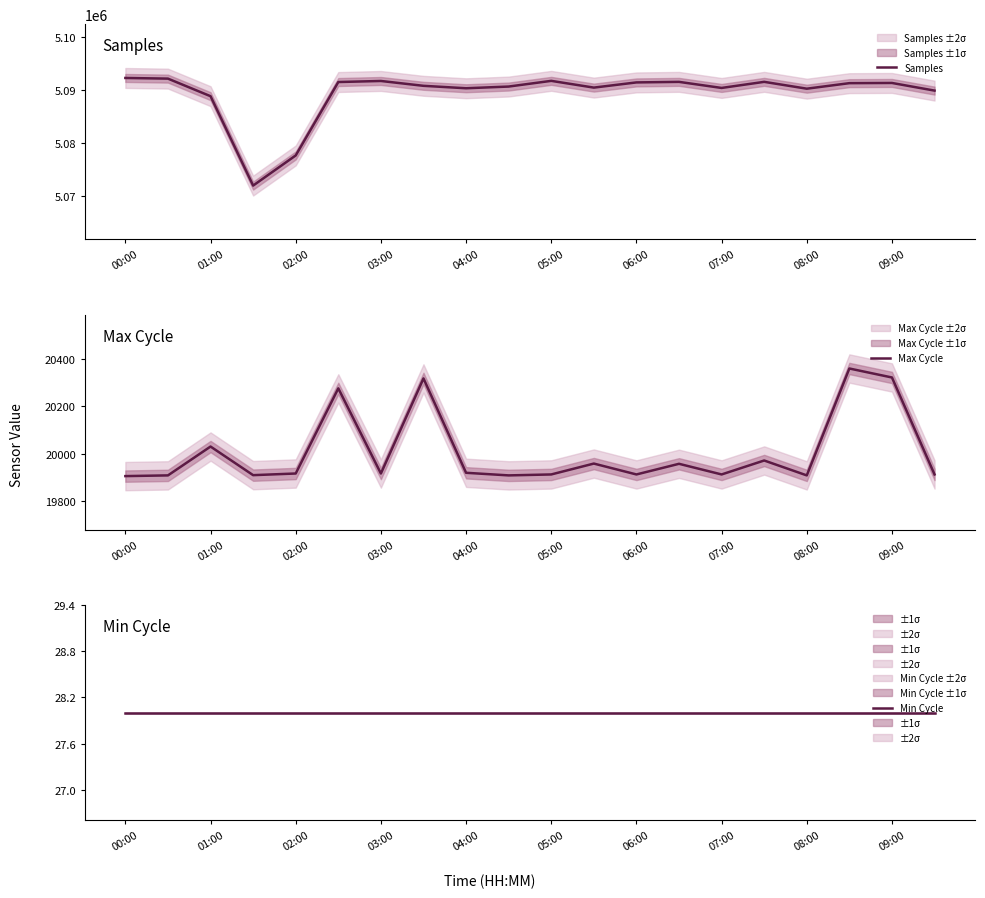

What is the spread (max minus min) of values at 03:00?

5091665